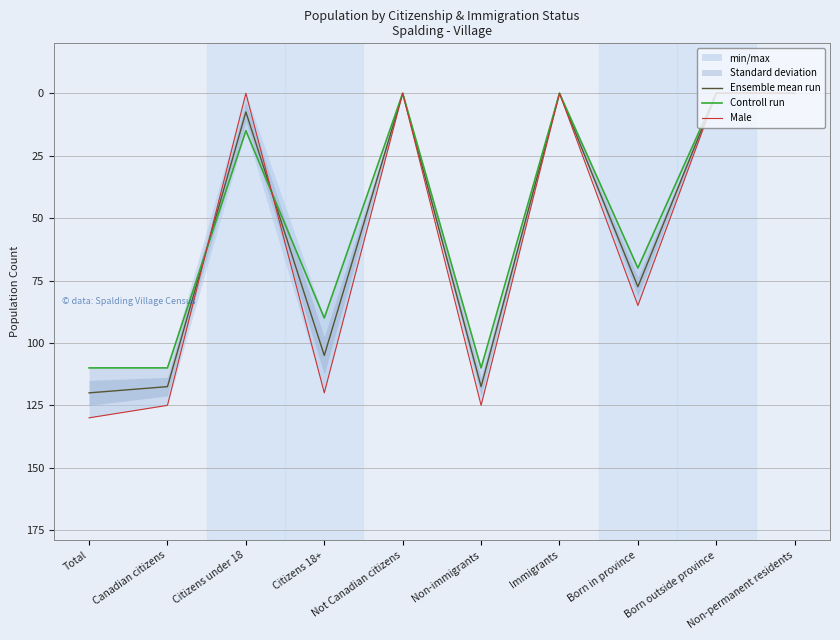

How many intersections are there between Controll run and Male?

2